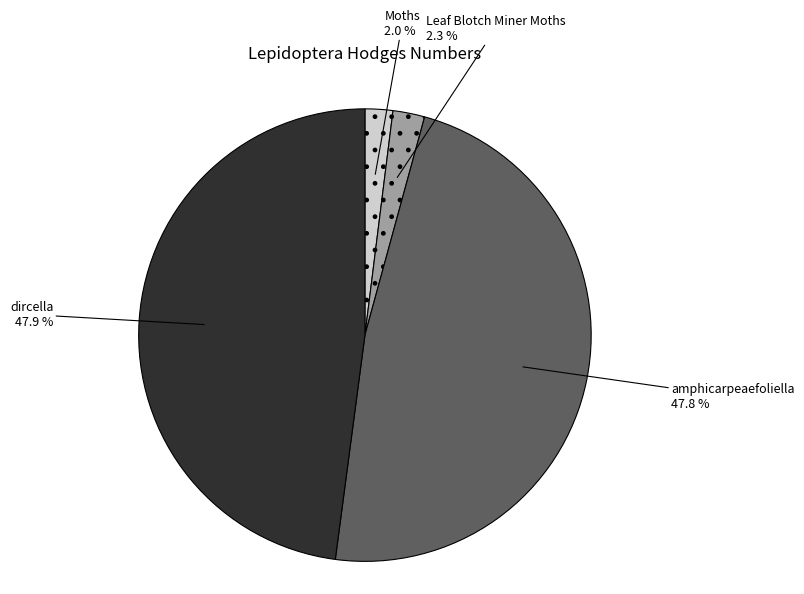

Count the number of slices in the pie.

4